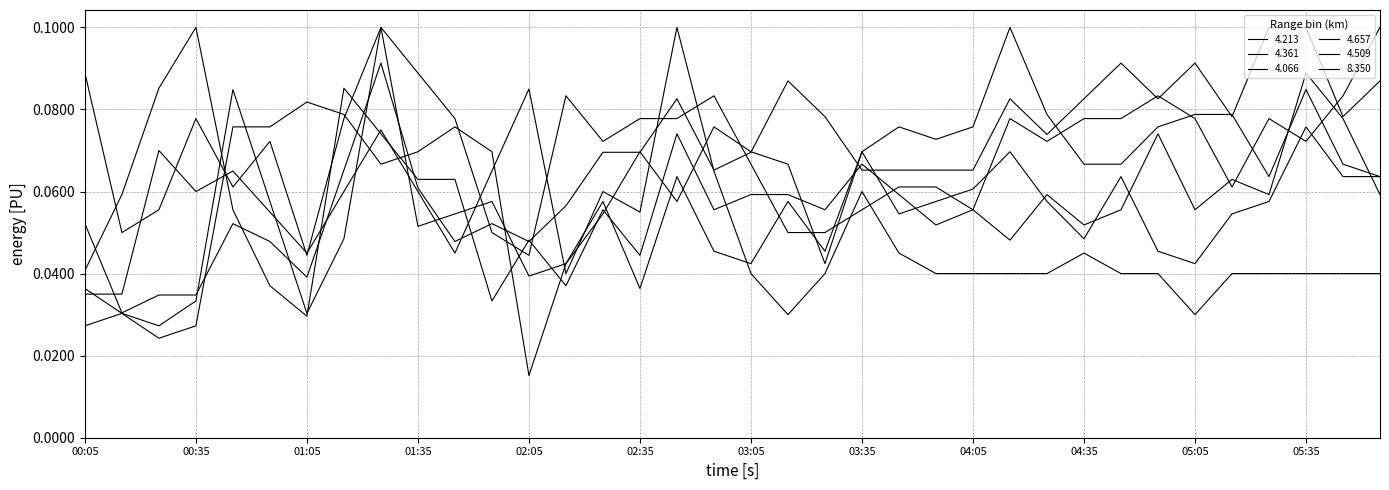

At which category is the sum across all series the highest?

01:25